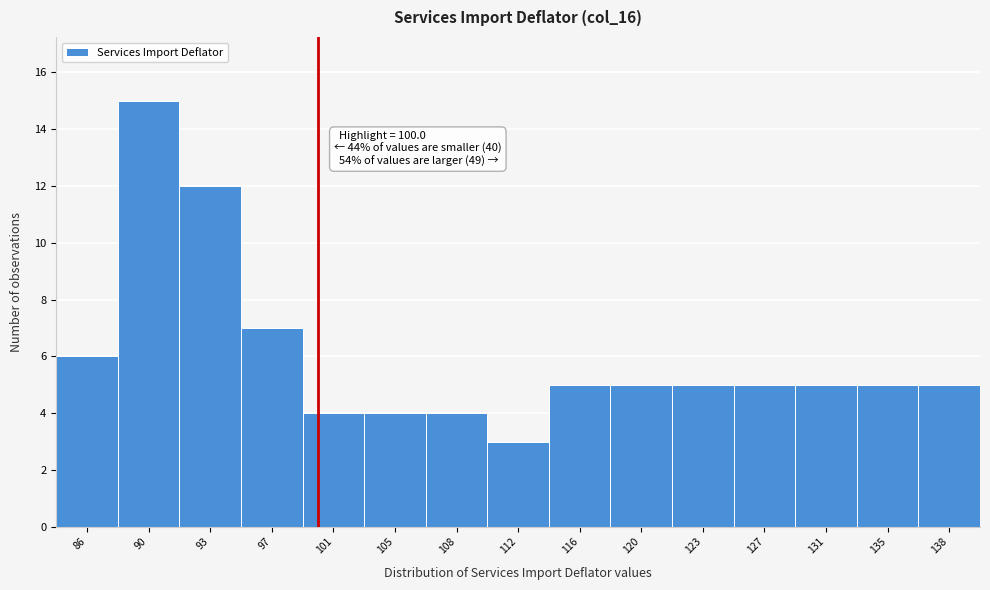

Over which range of the x-axis is the bar tallest?

88.0 to 91.5